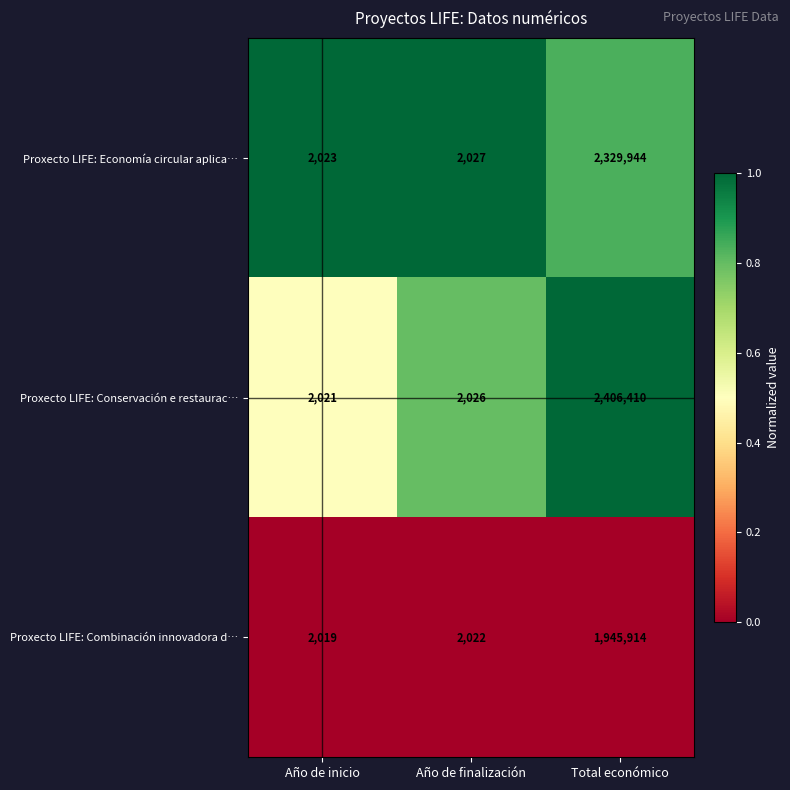

At which category is the sum across all series the highest?

Total económico